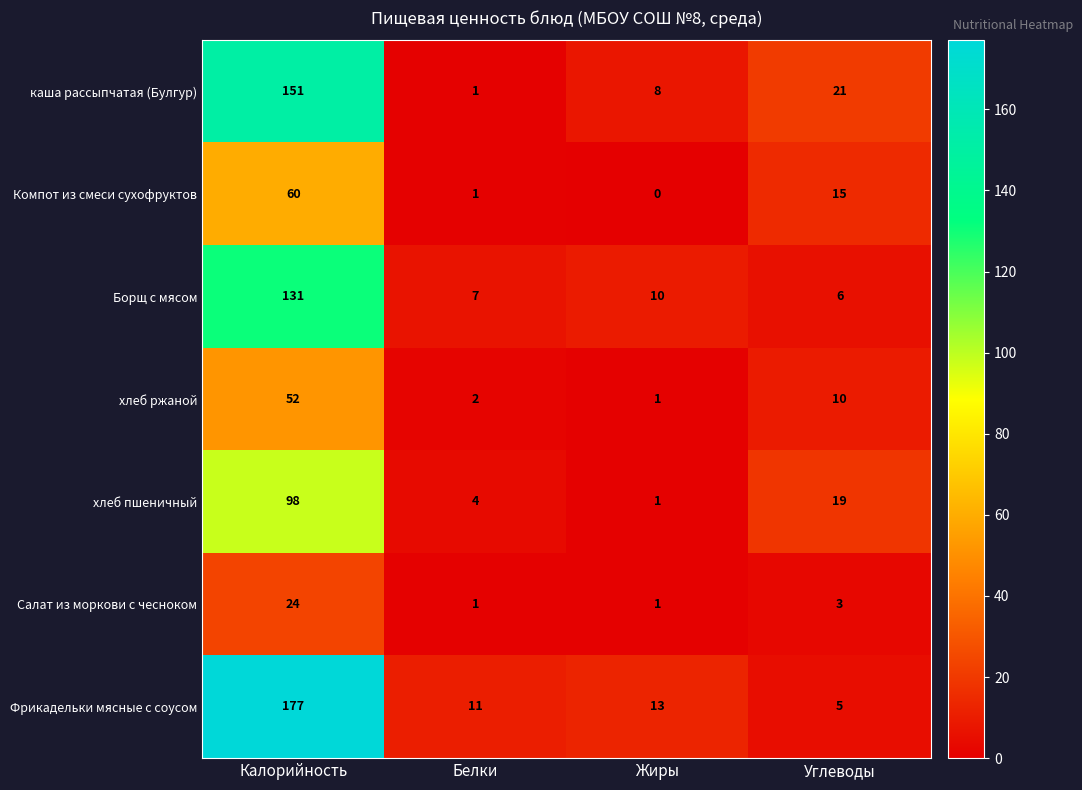

Reading left to right, what are all the values shown in this chart?

каша рассыпчатая (Булгур): Калорийность=151	Белки=1	Жиры=8	Углеводы=21
Компот из смеси сухофруктов: Калорийность=60	Белки=1	Жиры=0	Углеводы=15
Борщ с мясом: Калорийность=131	Белки=7	Жиры=10	Углеводы=6
хлеб ржаной: Калорийность=52	Белки=2	Жиры=1	Углеводы=10
хлеб пшеничный: Калорийность=98	Белки=4	Жиры=1	Углеводы=19
Салат из моркови с чесноком: Калорийность=24	Белки=1	Жиры=1	Углеводы=3
Фрикадельки мясные с соусом: Калорийность=177	Белки=11	Жиры=13	Углеводы=5